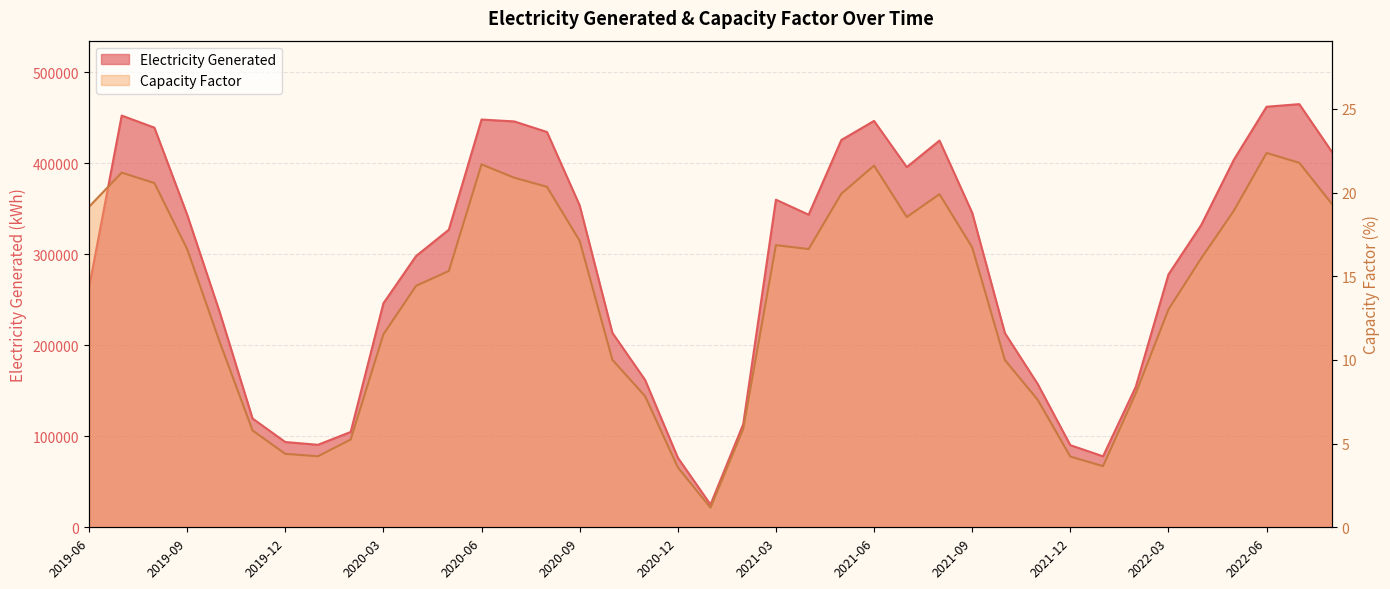

What is the label of the 3rd point from the left?

2019-08